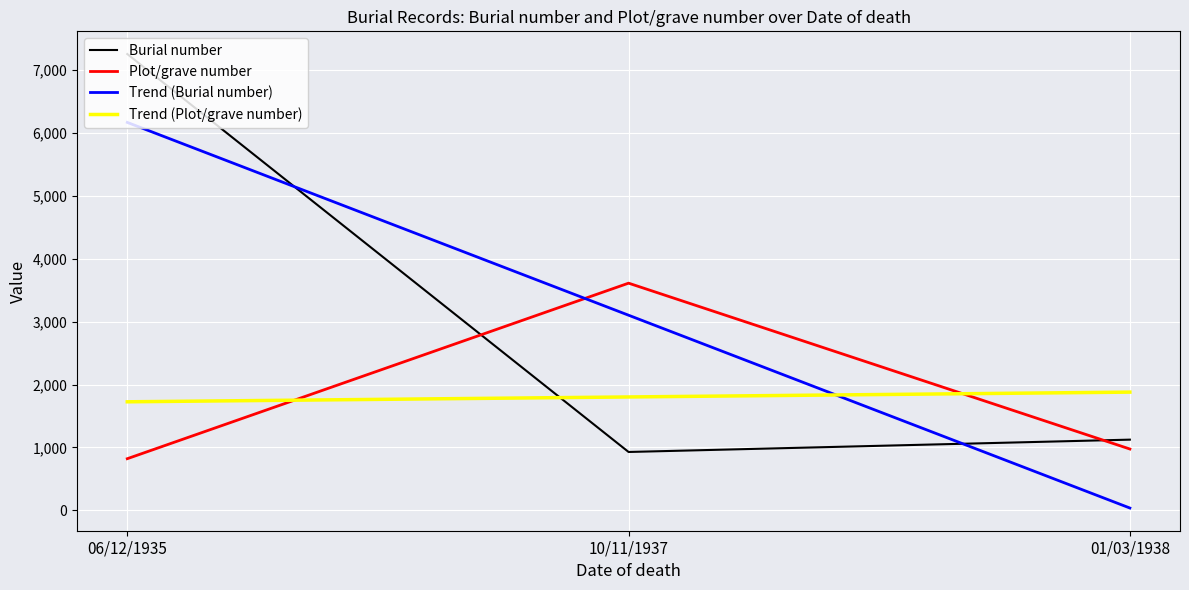

At 10/11/1937, list the series in order from largest to smallest.

Plot/grave number, Trend (Burial number), Trend (Plot/grave number), Burial number